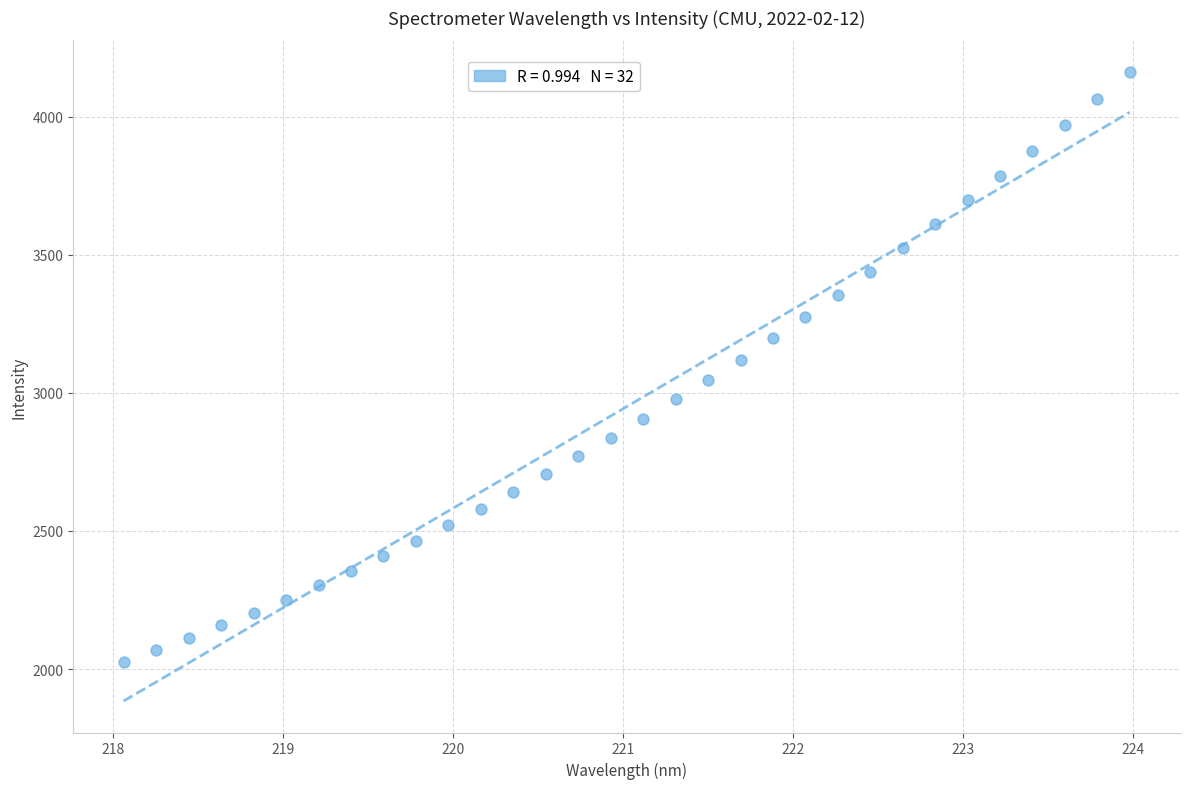

What is the range of X values (max minus min)?

5.9